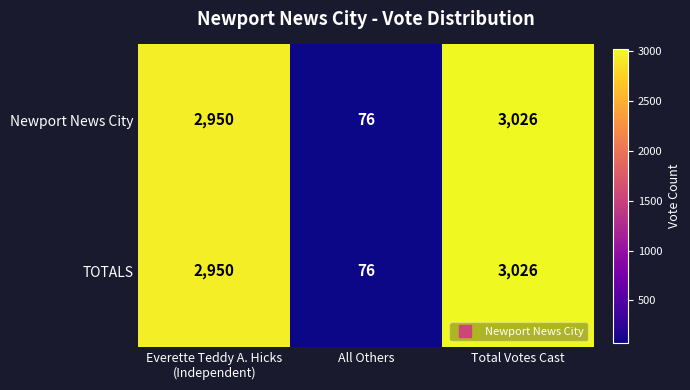

What value does the TOTALS series have at All Others?

76